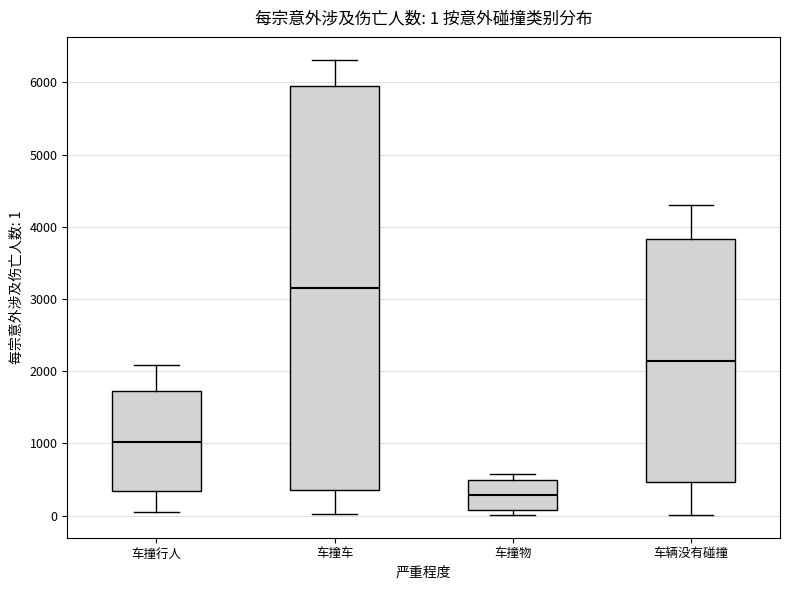

Comparing the boxes themselves (not the whiskers), which one is the tallest?

车撞车